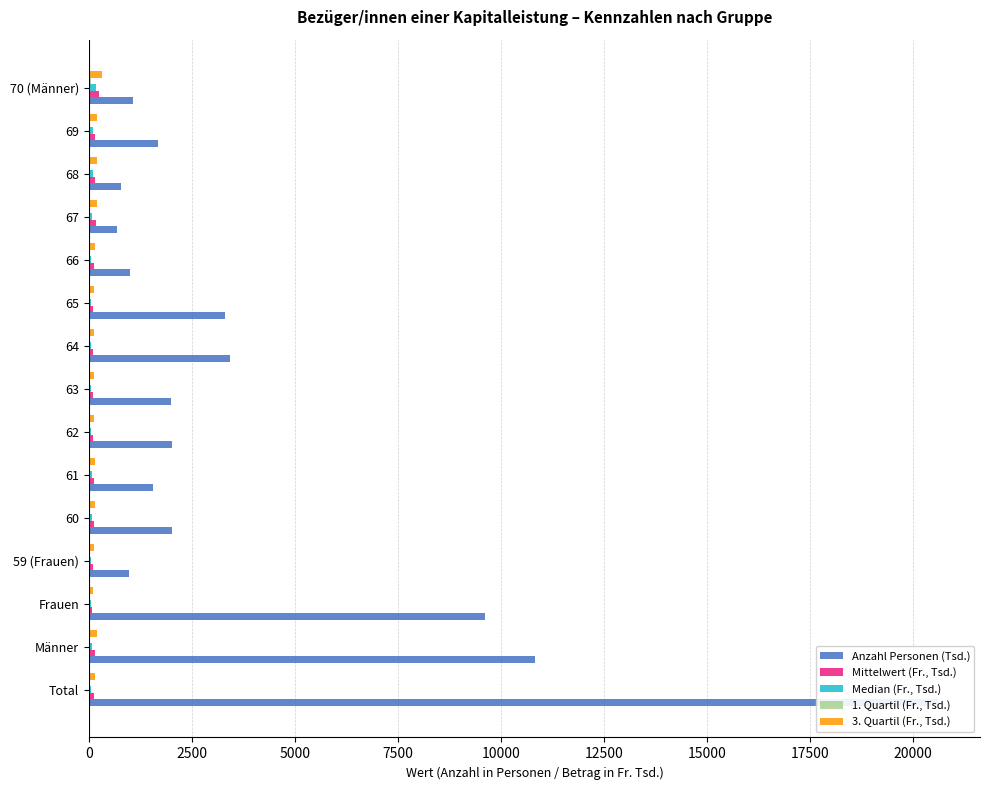

Between 59 (Frauen) and 61, which series saw the biggest shift?

Anzahl Personen (Tsd.)